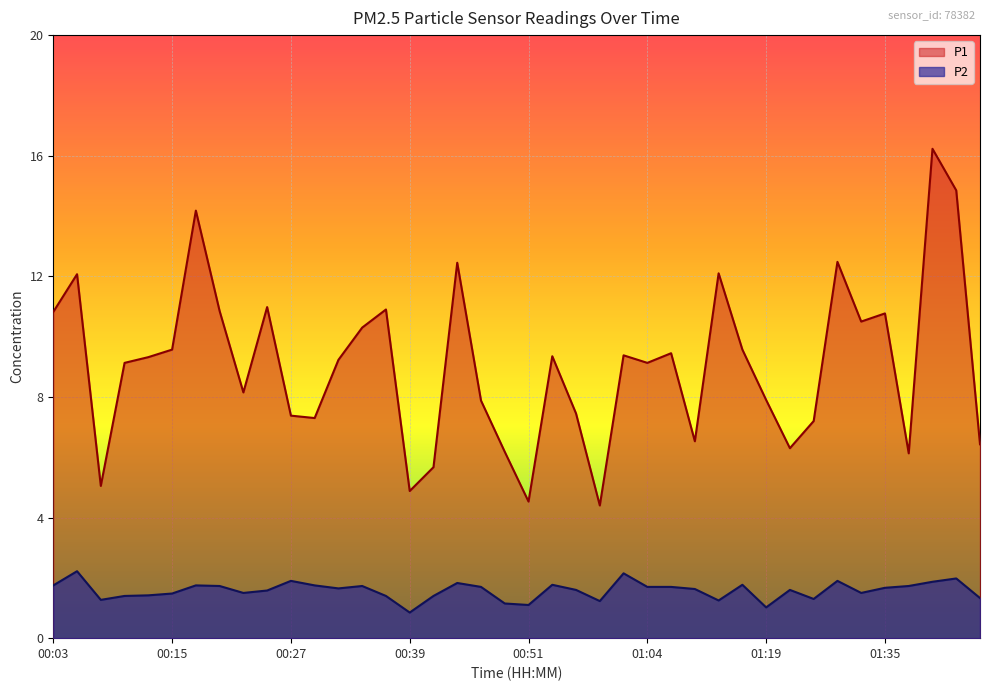

Which has a higher value, 01:19 or 00:44?

00:44